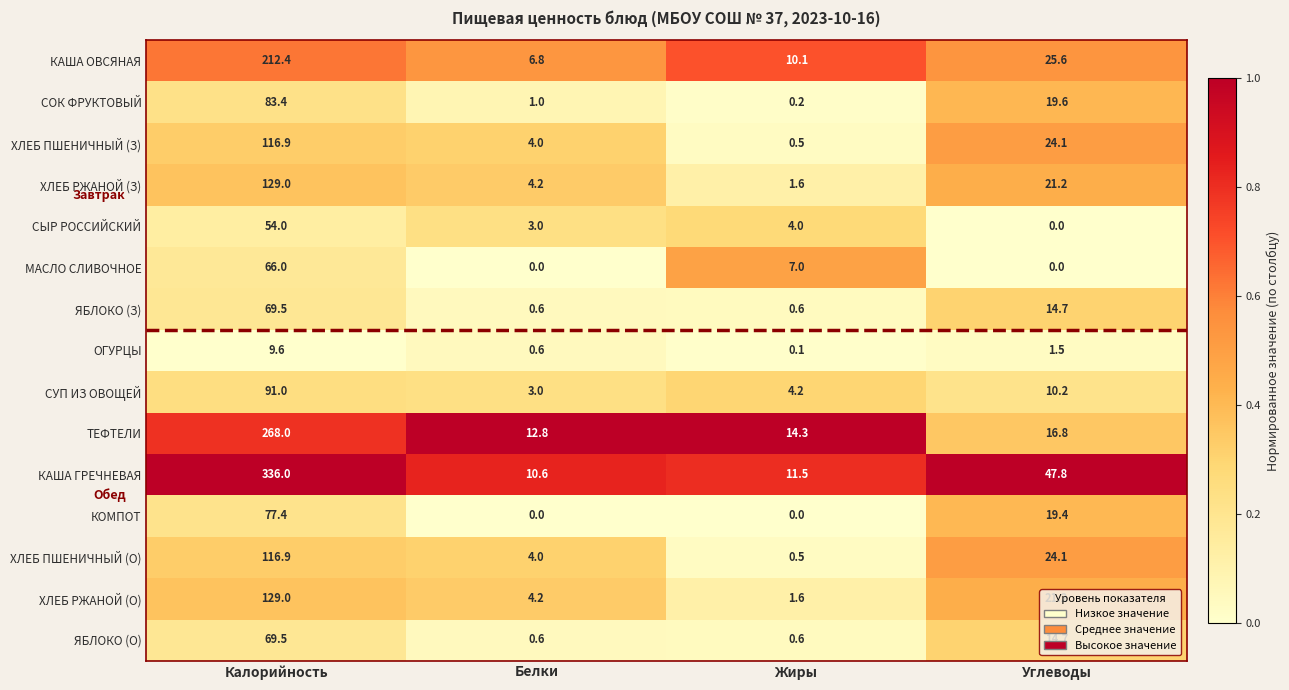

Read the ХЛЕБ ПШЕНИЧНЫЙ (О) value at Углеводы.

24.1